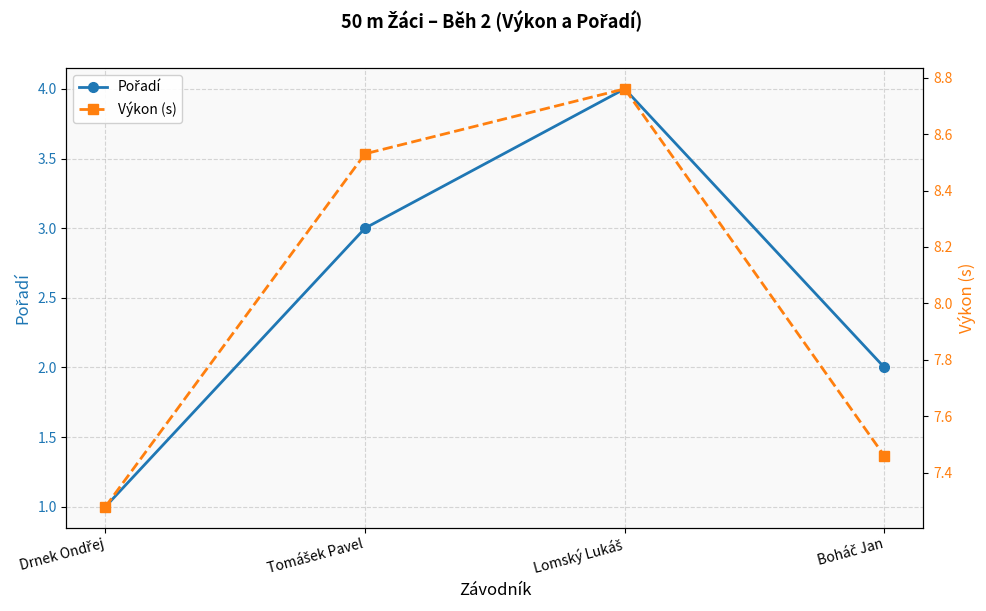

True or false: Výkon (s) and Pořadí cross at least once.

False